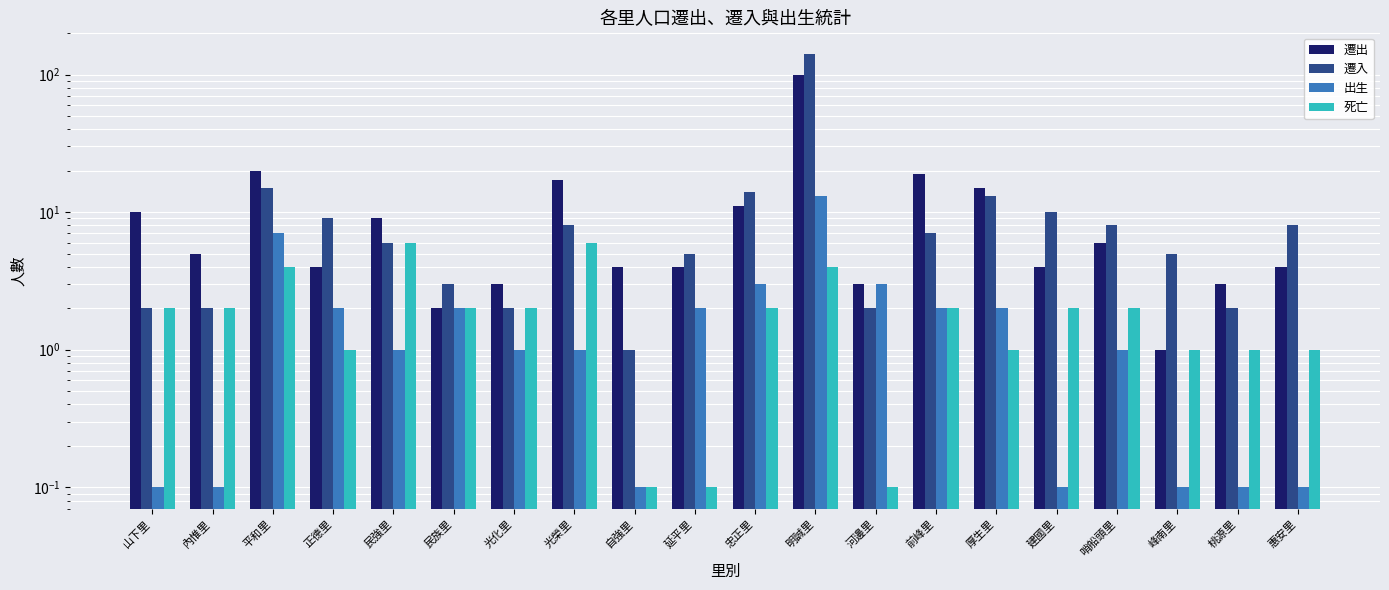

At which category does the chart reach its minimum across all series?

山下里